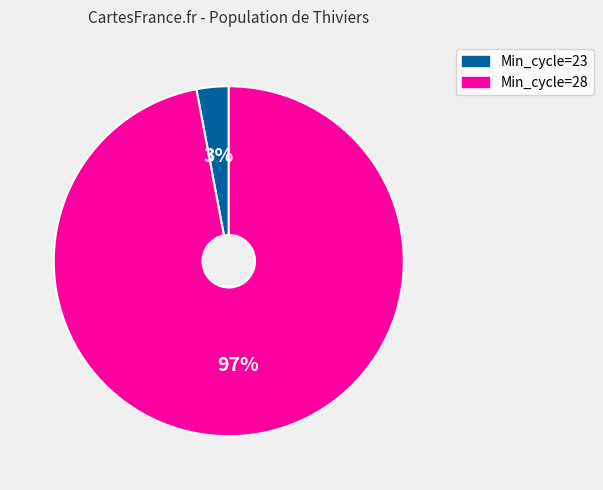

Rank the categories by value from highest to lowest.

Min_cycle=28, Min_cycle=23